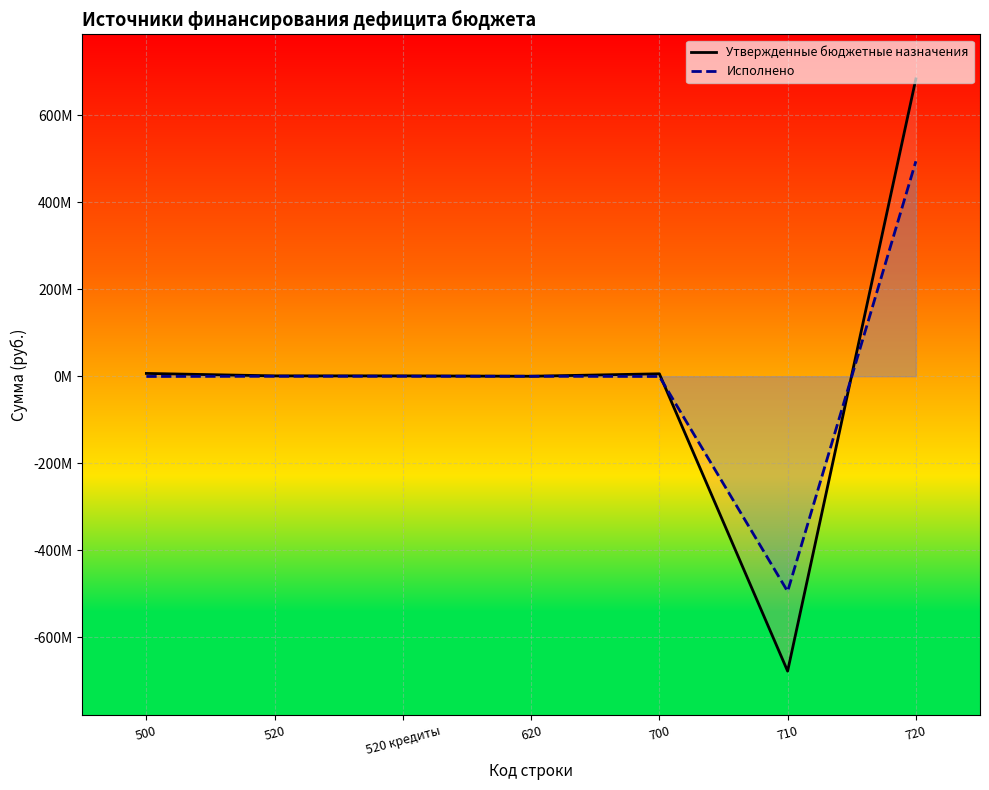

True or false: Исполнено and Утвержденные бюджетные назначения cross at least once.

True